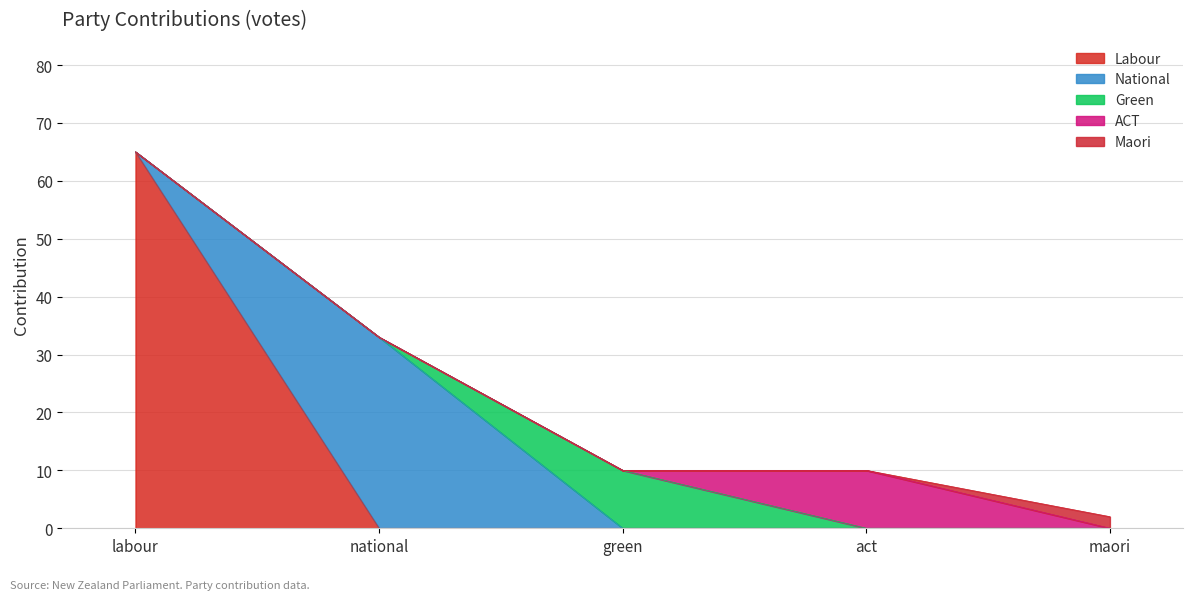

What position from the left is labour?

1